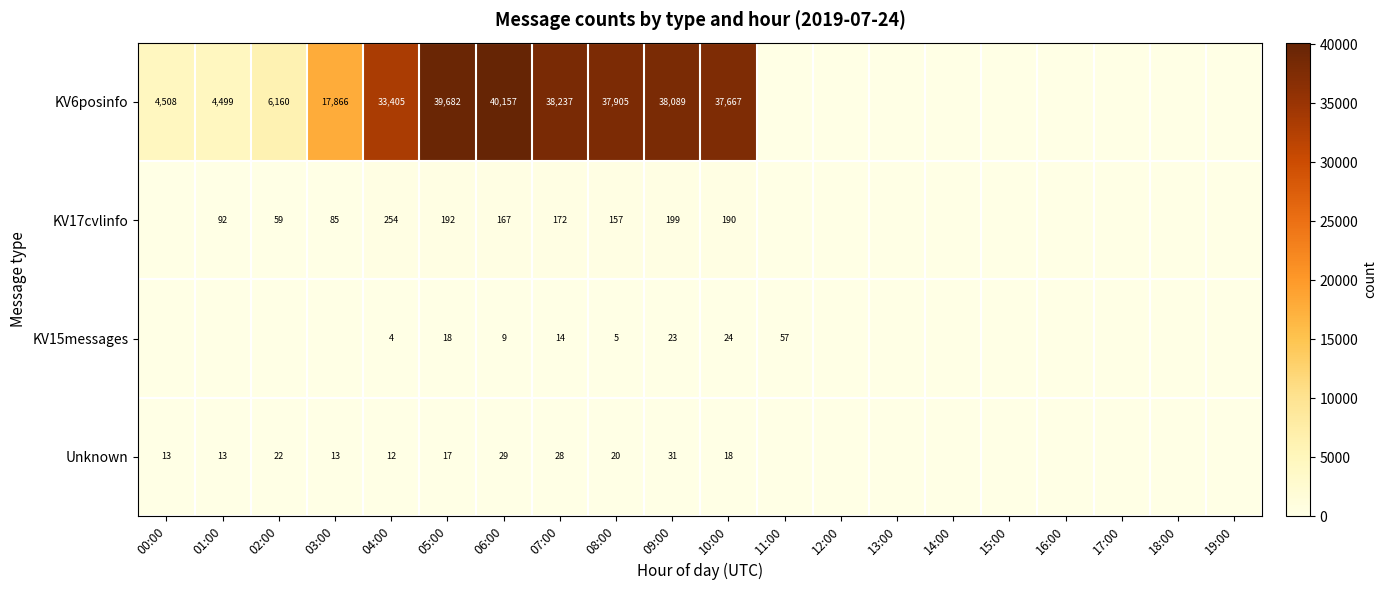

Rank the series at 08:00 from lowest to highest value.

KV15messages, Unknown, KV17cvlinfo, KV6posinfo